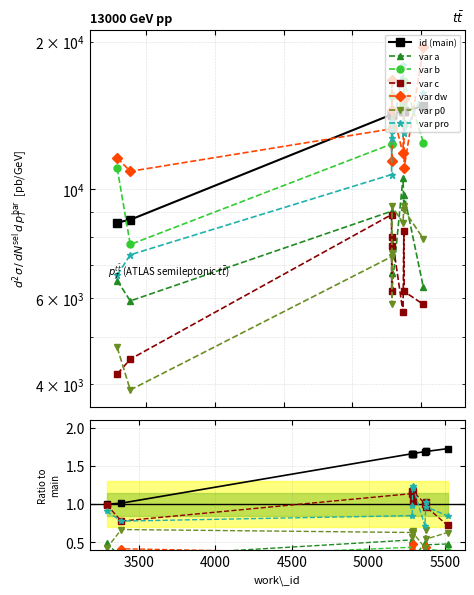

True or false: the data shows 14205 at 5287.

True